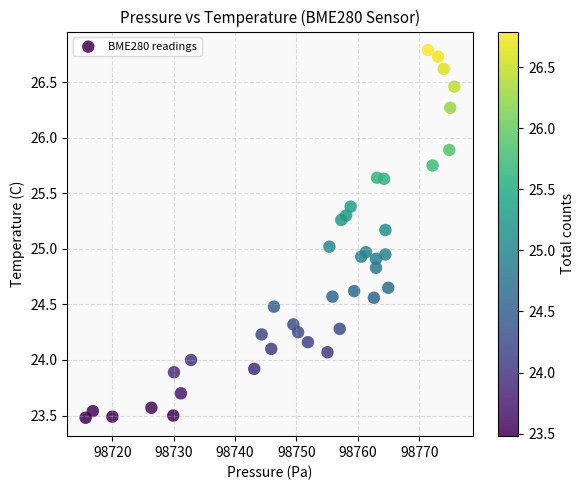

What is the range of X values (max minus min)?

60.1